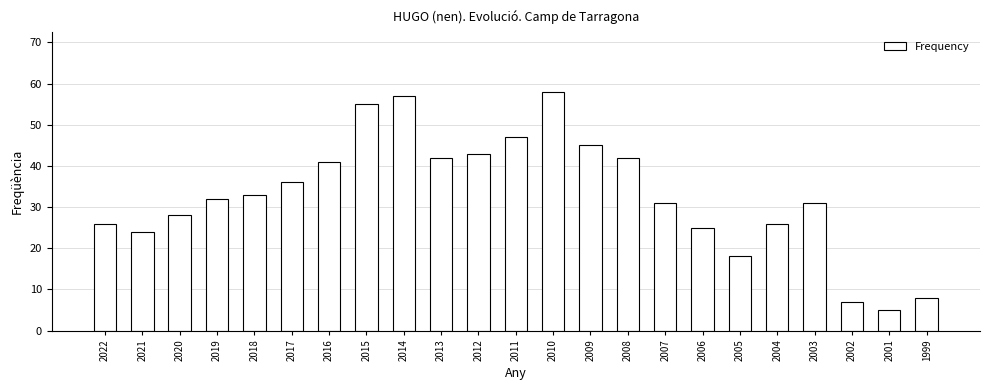

What is the difference between the maximum and second lowest values?

51